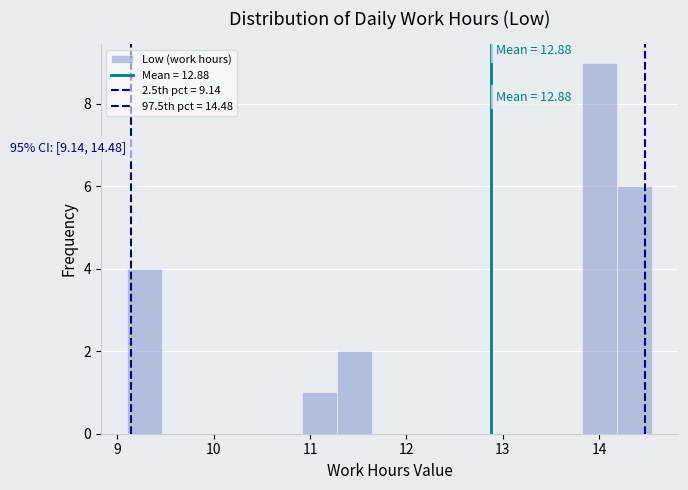

Read against the x-axis, roughly where is the centre of the tallest bar?

14.0